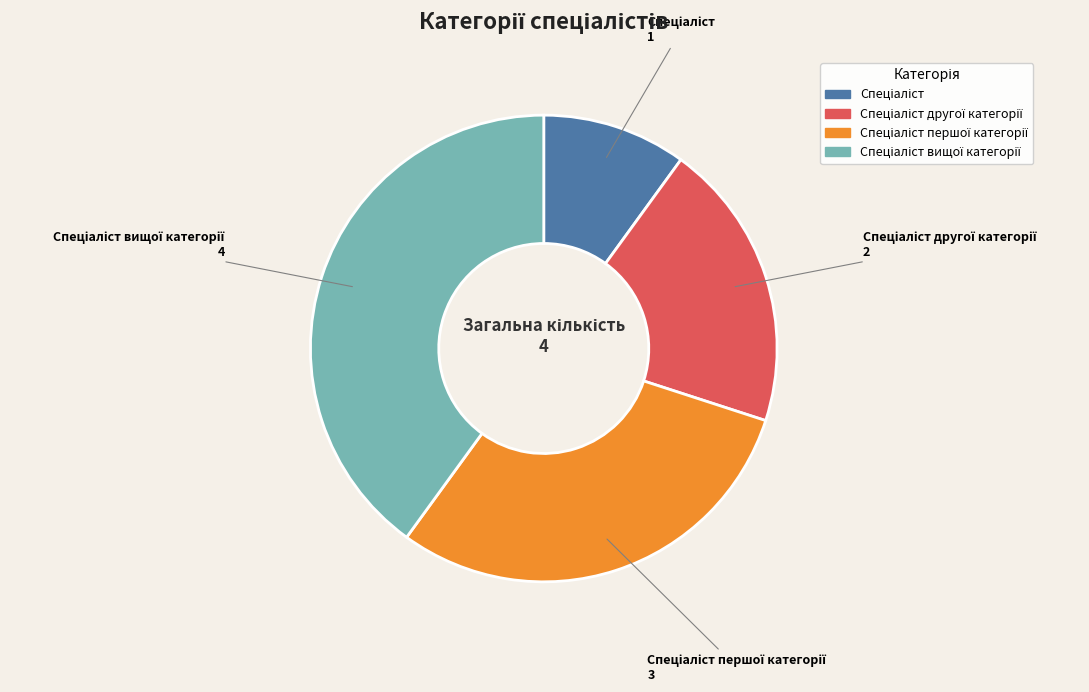

How many slices are in this pie chart?

4